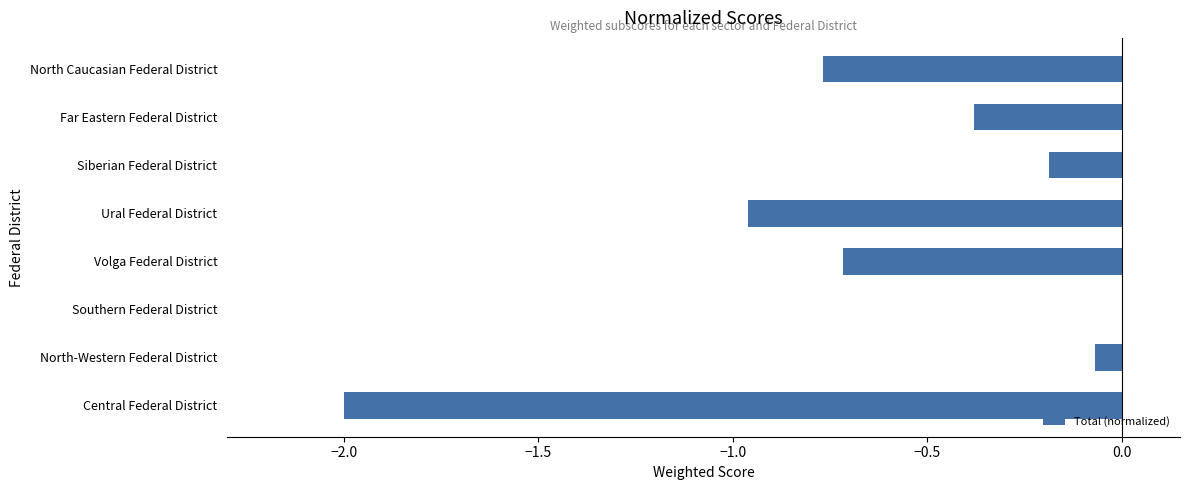

Which category has the highest value across all series?

Southern Federal District